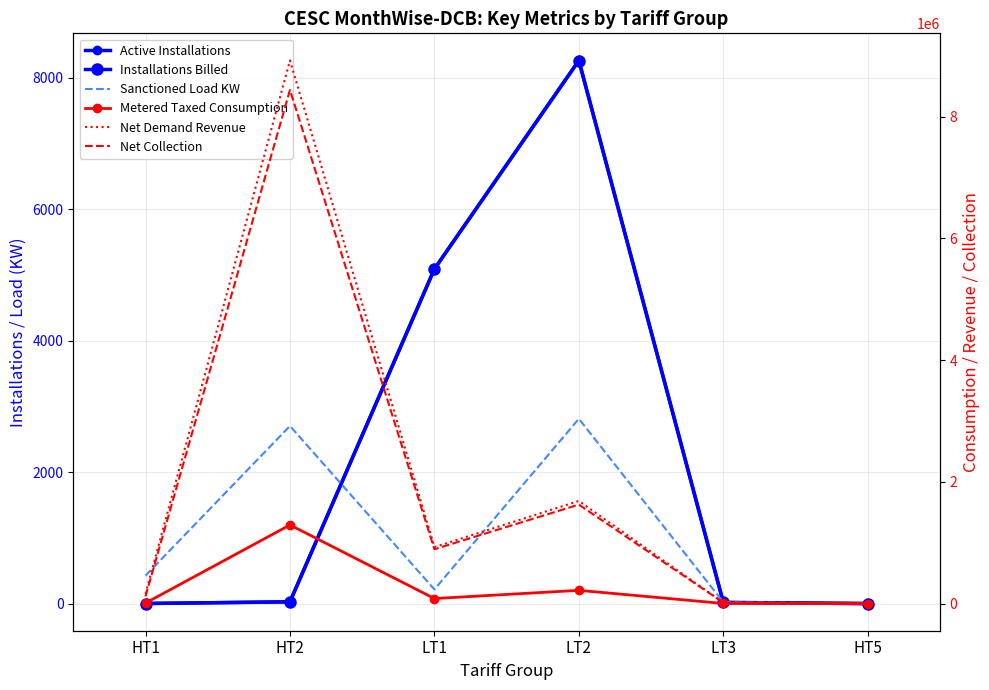

What is the sum of all Installations Billed values?

13397.0